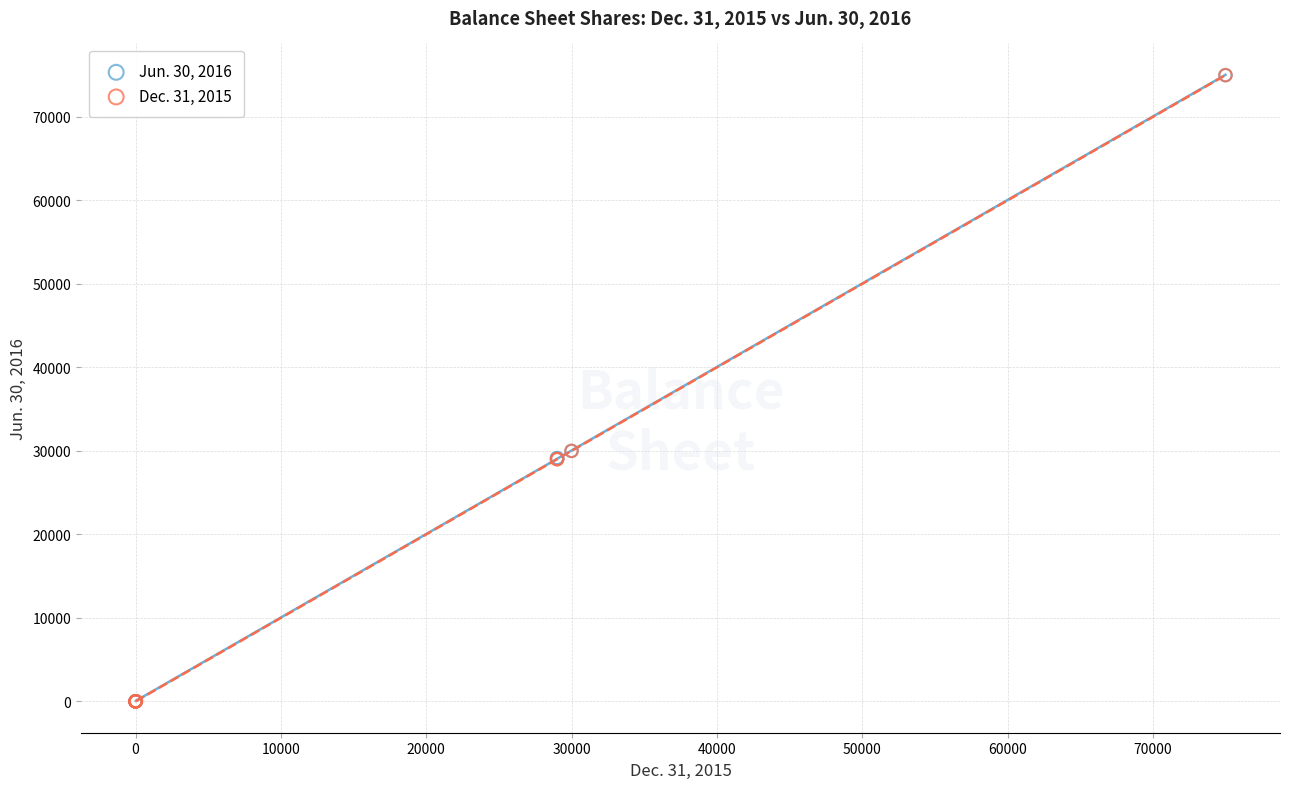

What are all the series names shown in the legend?

Jun. 30, 2016, Dec. 31, 2015